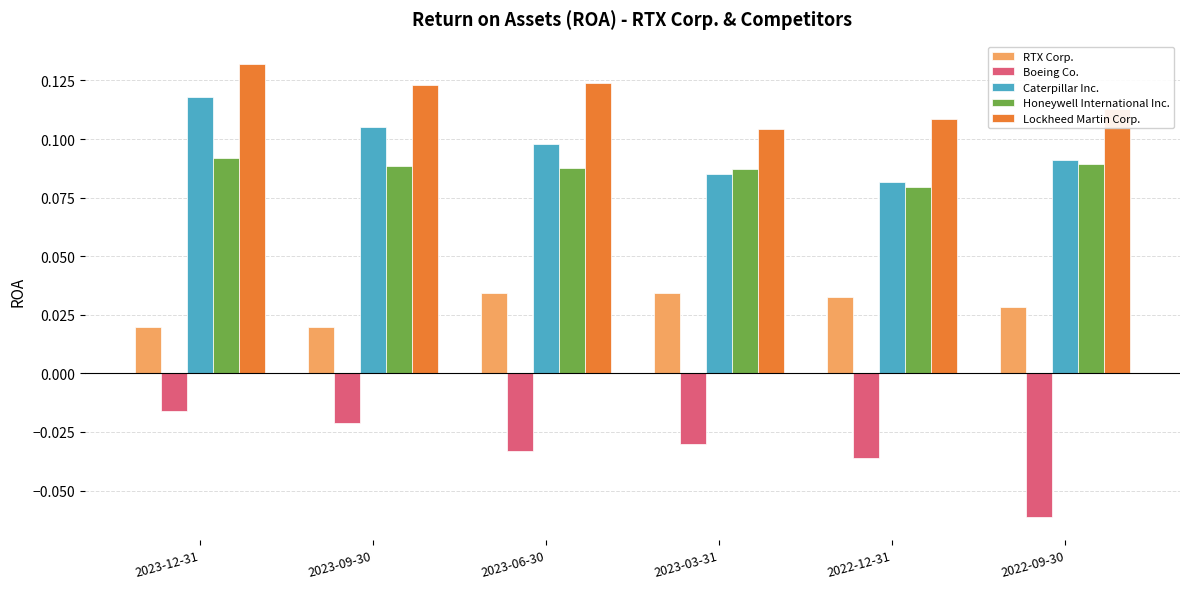

Which label corresponds to the smallest value in the chart?

2022-09-30